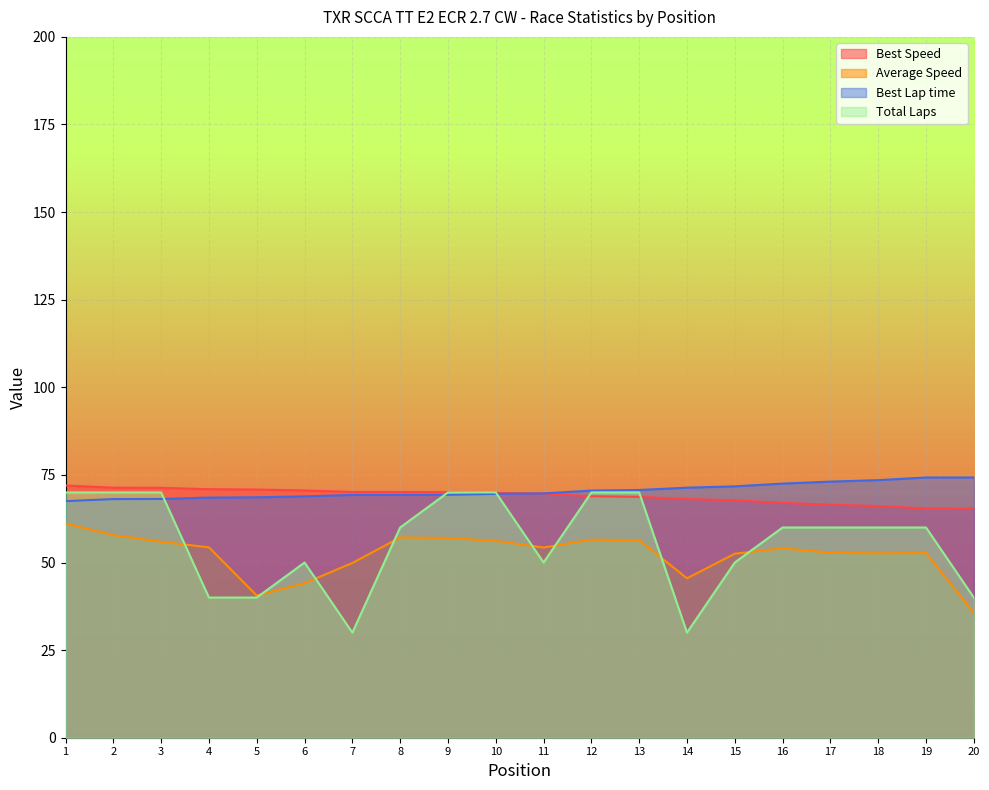

What is the average value of the Best Lap time series?

70.4